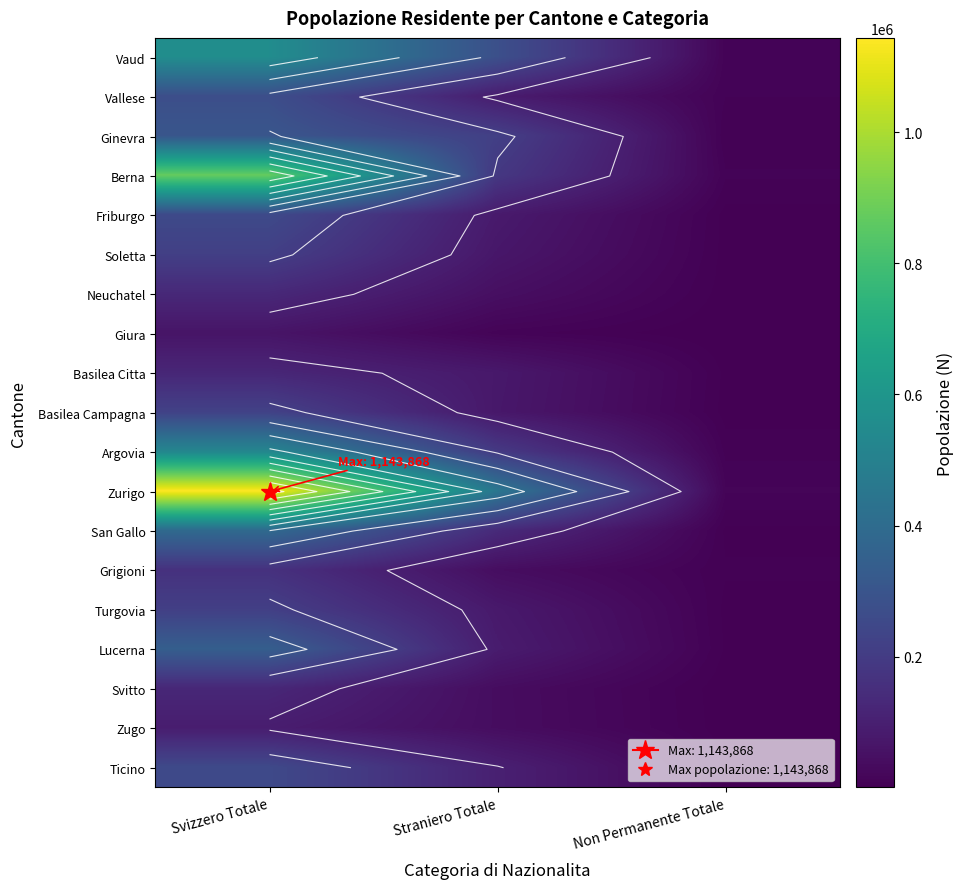

List the labels in order of Zurigo value, smallest first.

Non Permanente Totale, Straniero Totale, Svizzero Totale